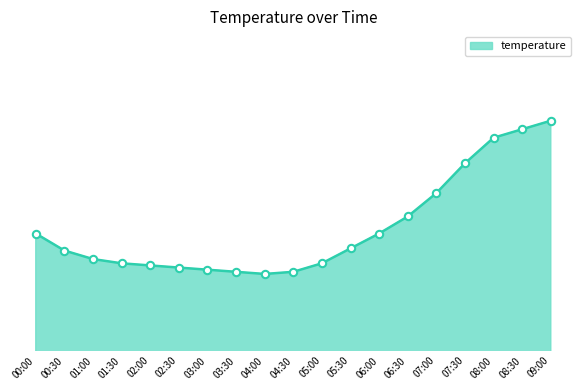

What is the change in value from 06:00 to 07:00?

+1.9